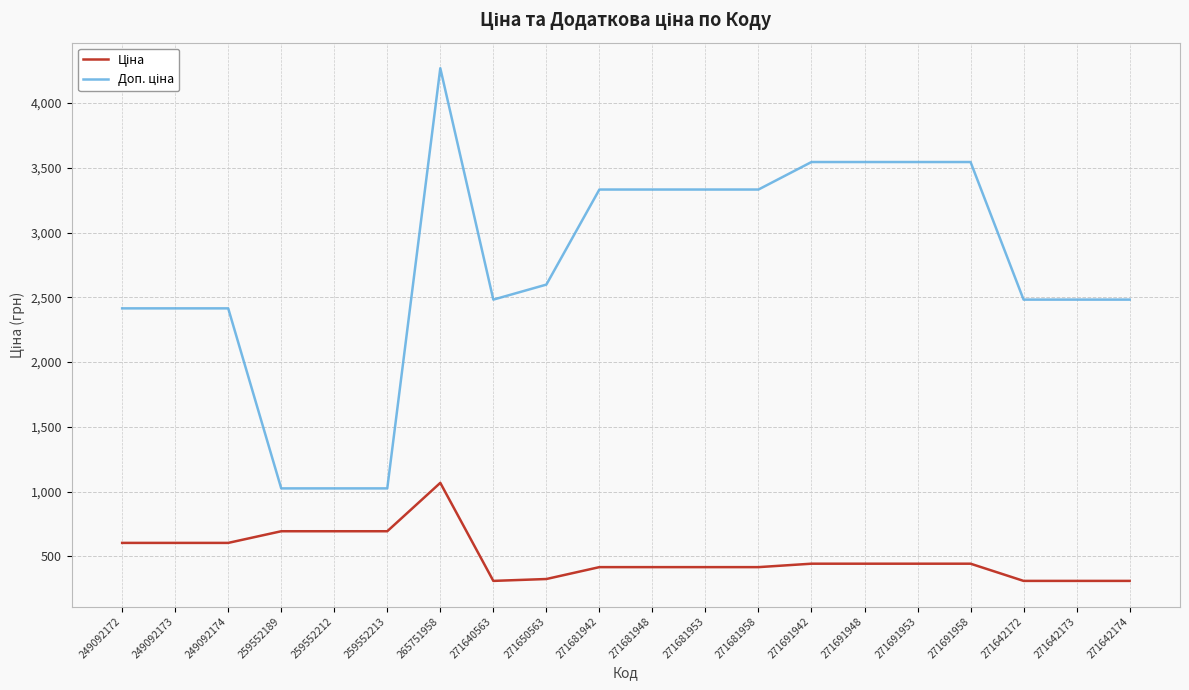

What is the total value across all series at 271650563?

2923.1